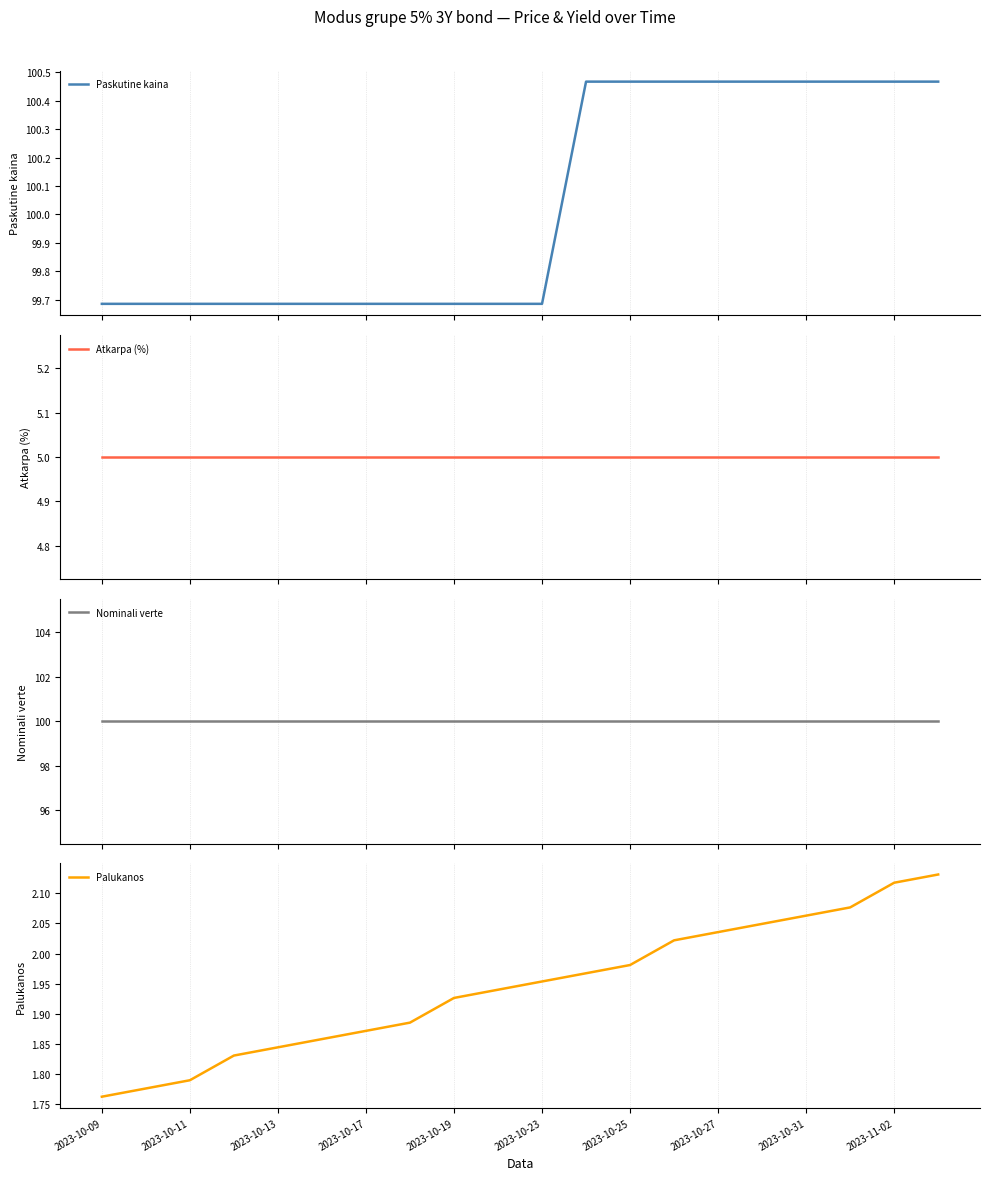

True or false: Paskutine kaina and Palukanos intersect in this chart.

False